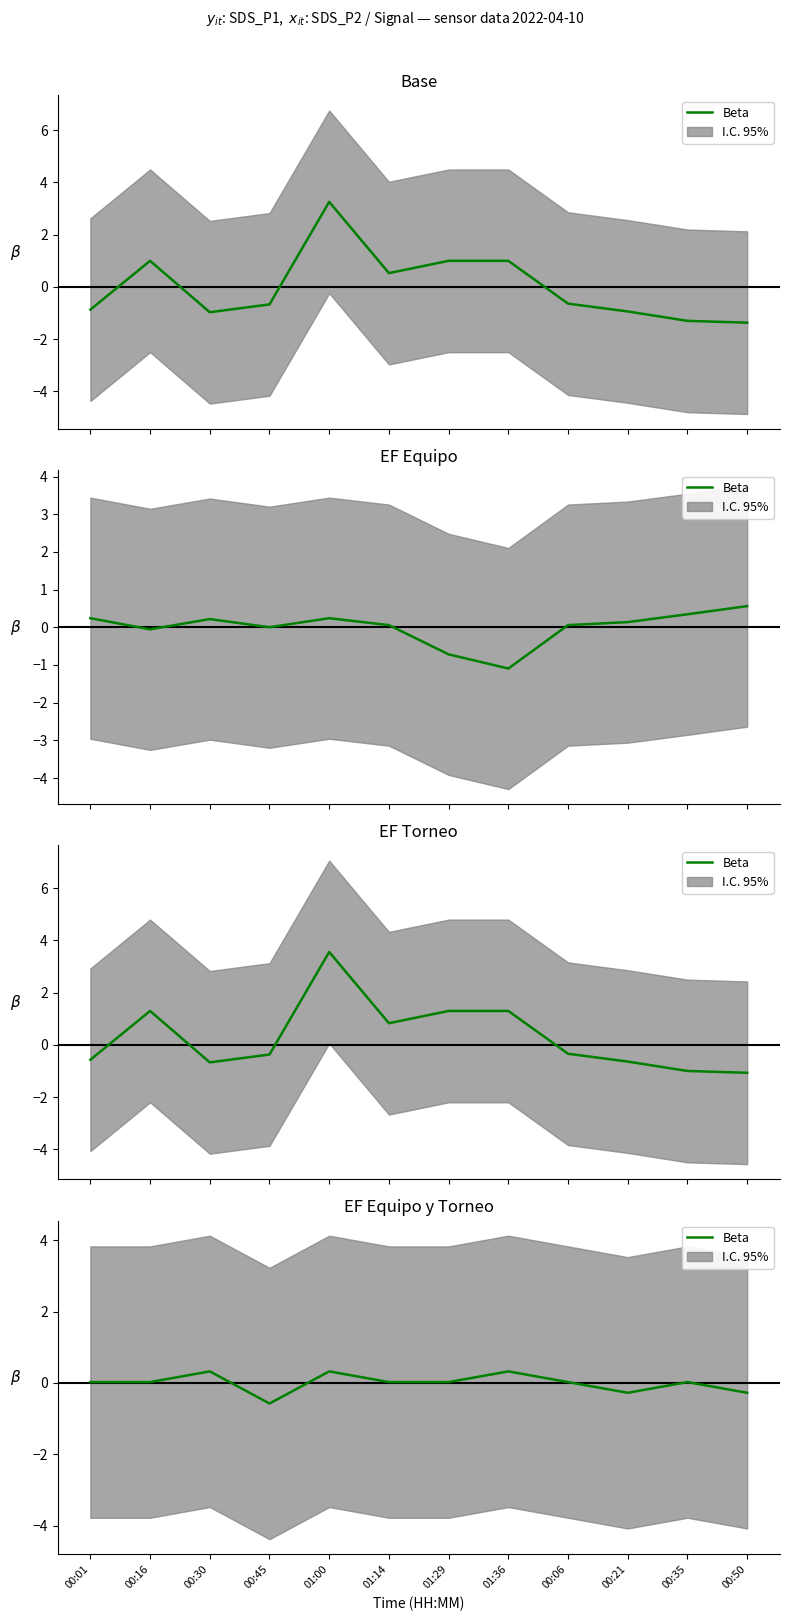

How many values are above zero?

9